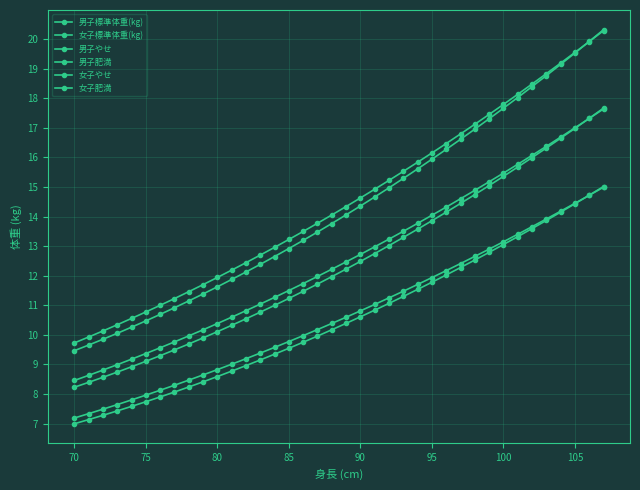

Is this an area chart (filled region under the line)?

No